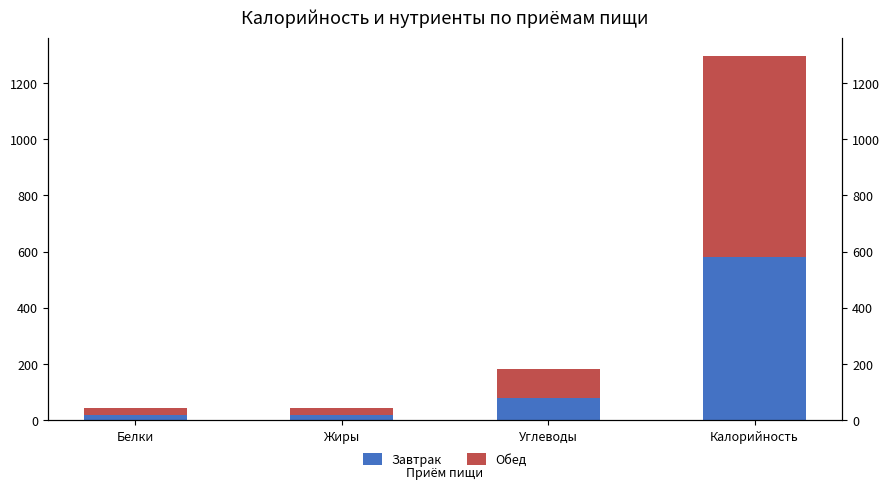

Rank the series at Углеводы from highest to lowest value.

Обед, Завтрак